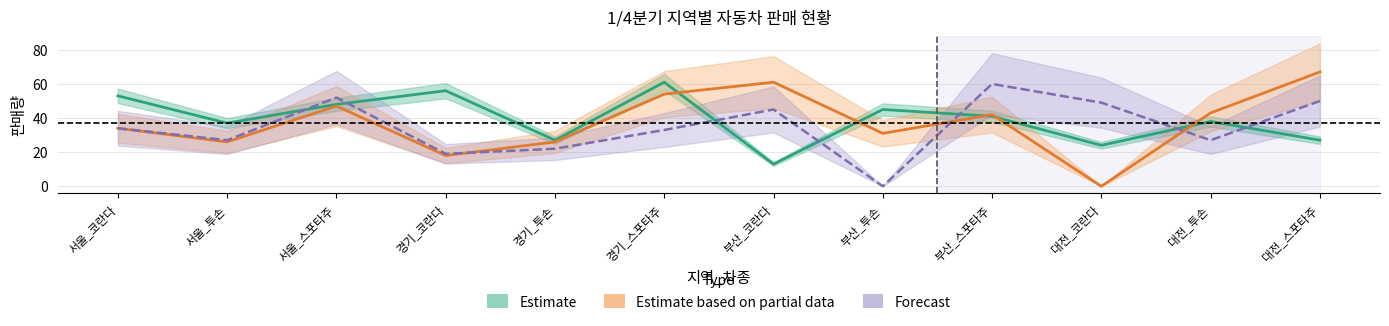

What is the label of the 7th point from the right?

경기_스포타주